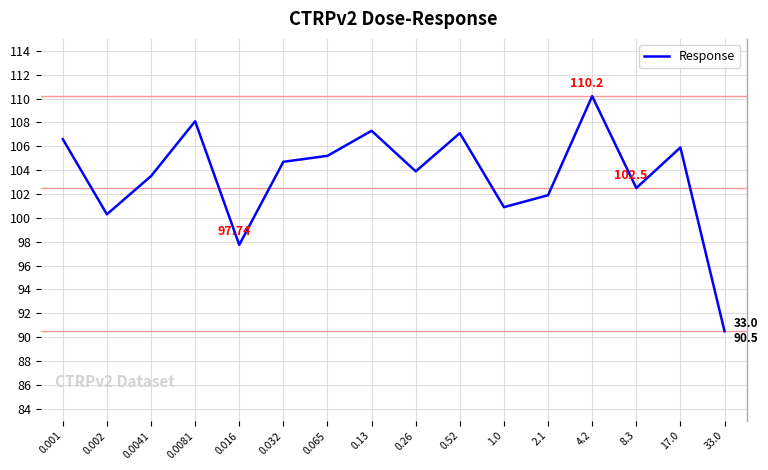

Reading left to right, list all the values displayed in this chart.

106.6	100.3	103.5	108.1	97.7	104.7	105.2	107.3	103.9	107.1	100.9	101.9	110.2	102.5	105.9	90.5